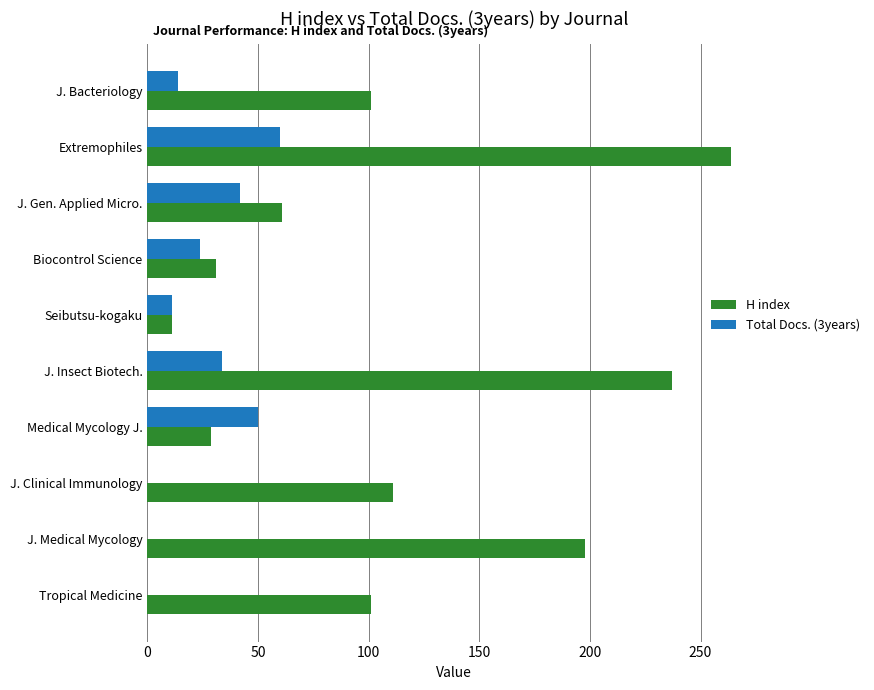

Which category has the highest value in the H index series?

Extremophiles